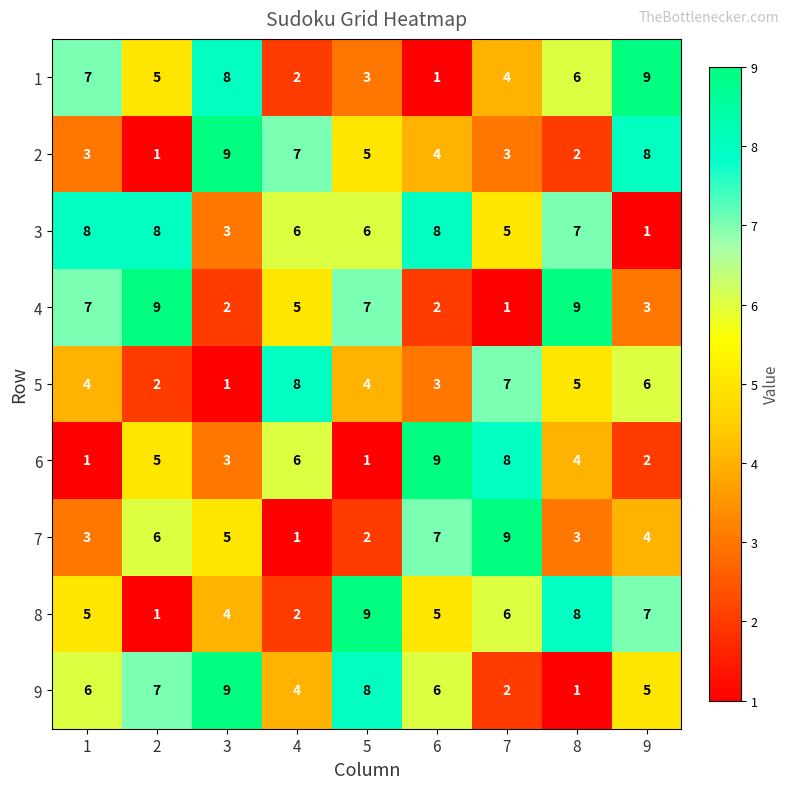

Rank the categories by 1 value from lowest to highest.

6, 4, 5, 7, 2, 8, 1, 3, 9